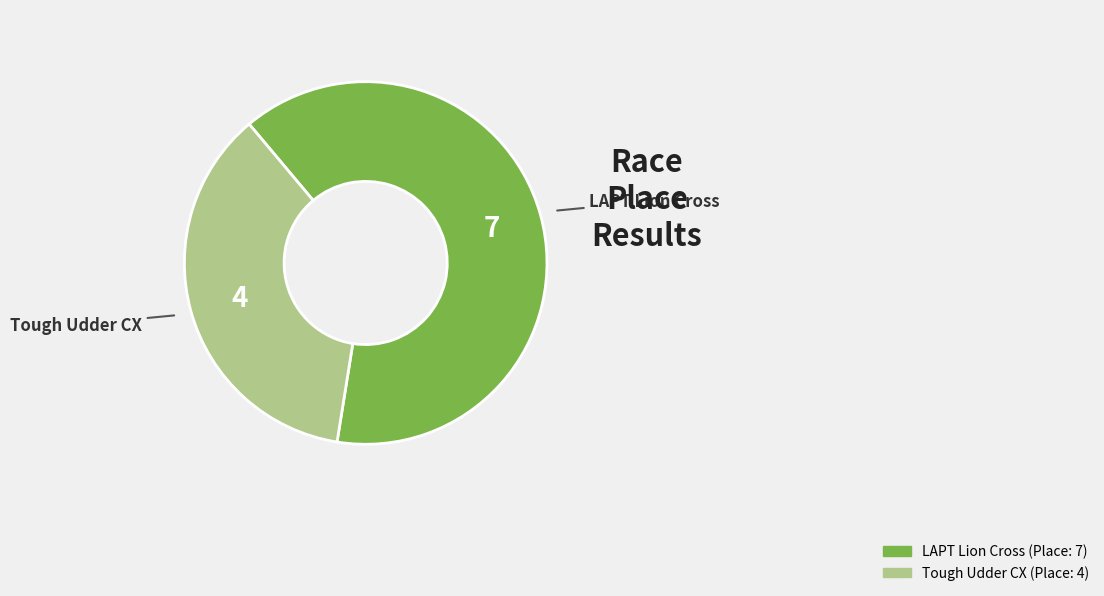

Which has a higher value, Tough Udder CX or LAPT Lion Cross?

LAPT Lion Cross